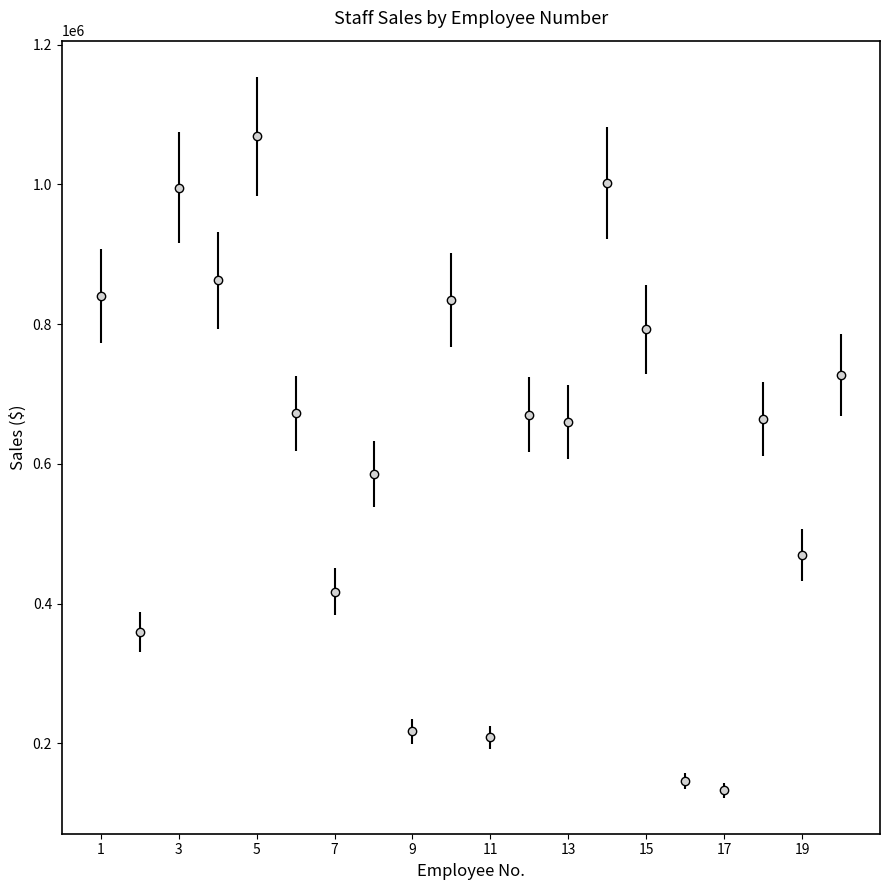

What is the minimum value shown in the chart?

132952